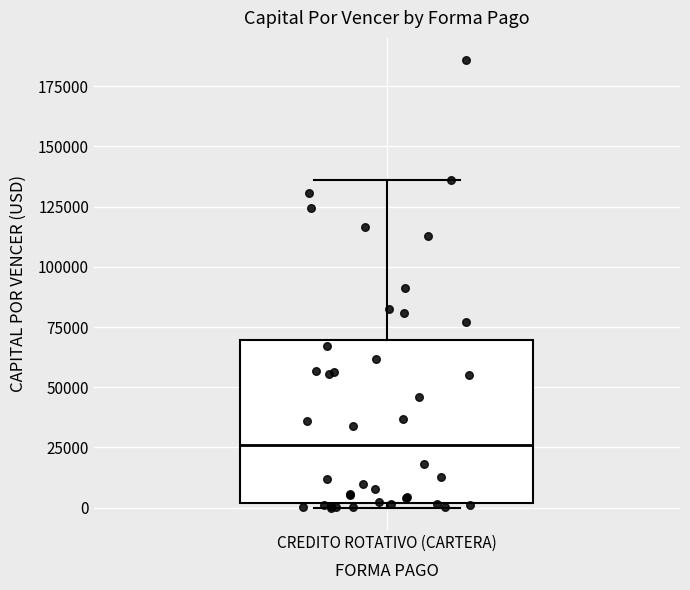

Read this box plot against the y-axis: the position of the median line, the range covered by the box, and the ends of both whiskers. The values are not printed on the chart, so give them approximately, as read against the axis.

median 25000, box 0 to 70000, whiskers 0 (just below the box's lower edge) to 135000